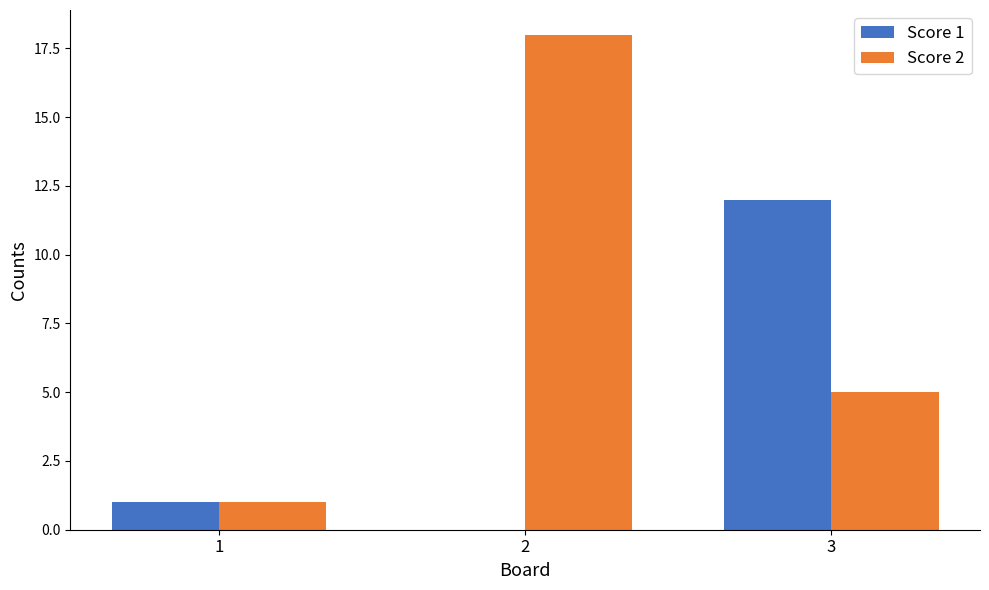

Between 1 and 3, which series saw the biggest shift?

Score 1